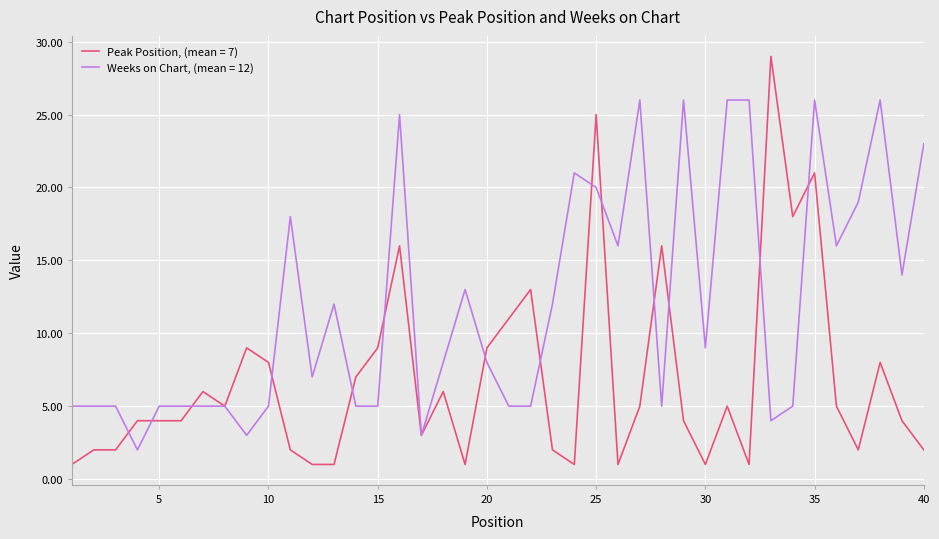

List the series in order of their overall mean, highest first.

Weeks on Chart, (mean = 12), Peak Position, (mean = 7)